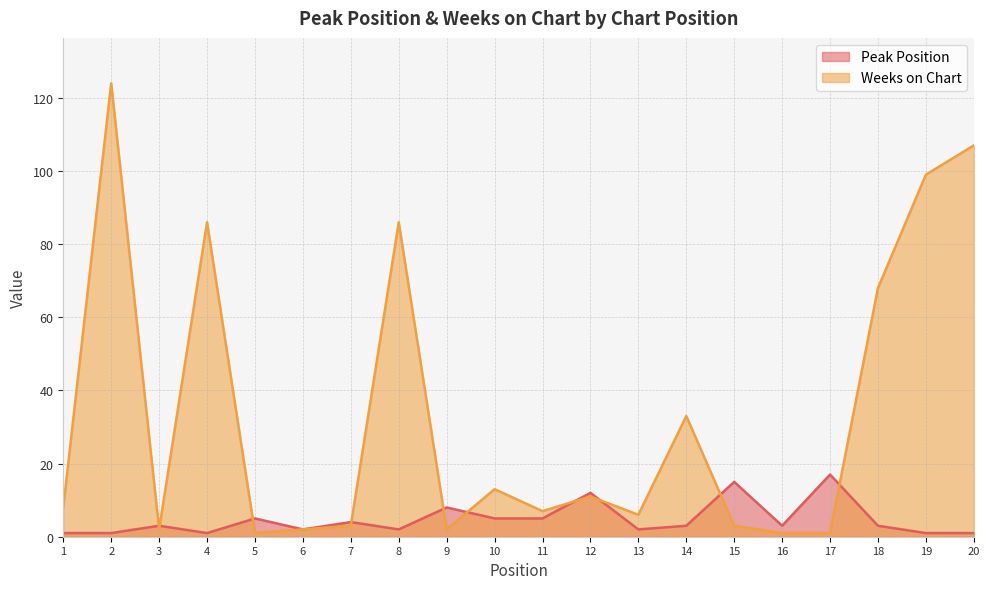

The value of Peak Position at 17 is 17. True or false?

True